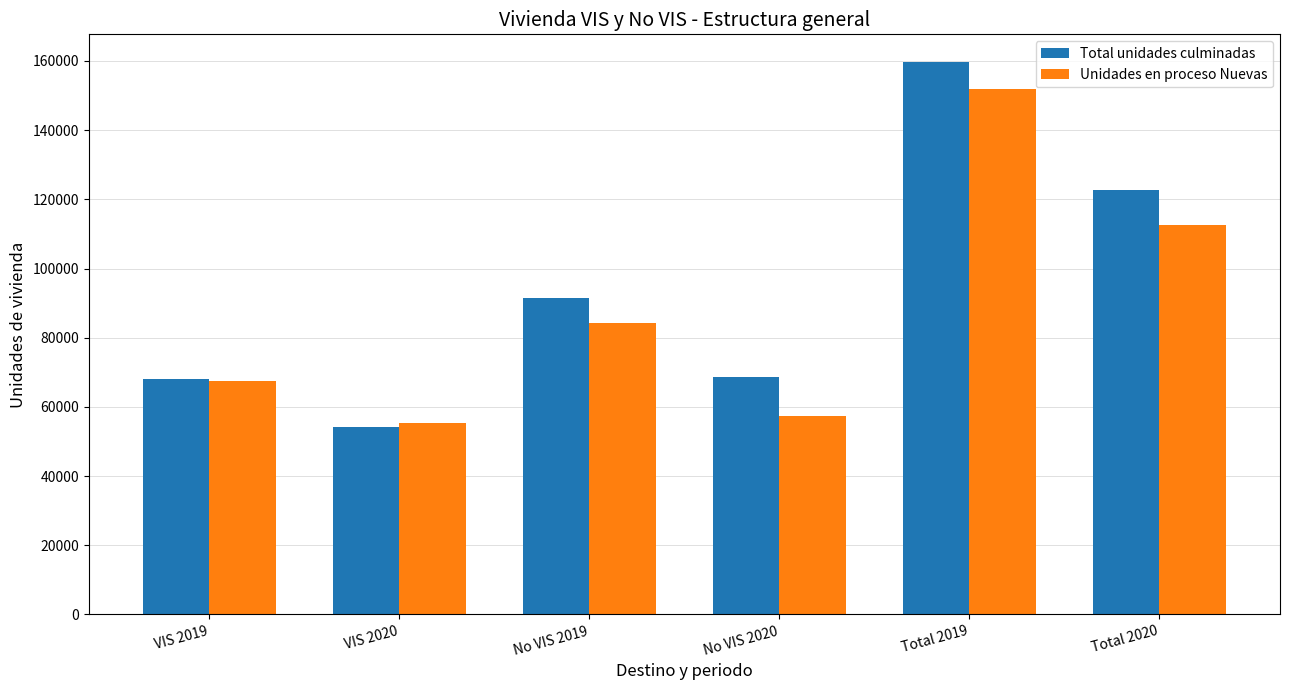

At which category is the sum across all series the highest?

Total 2019